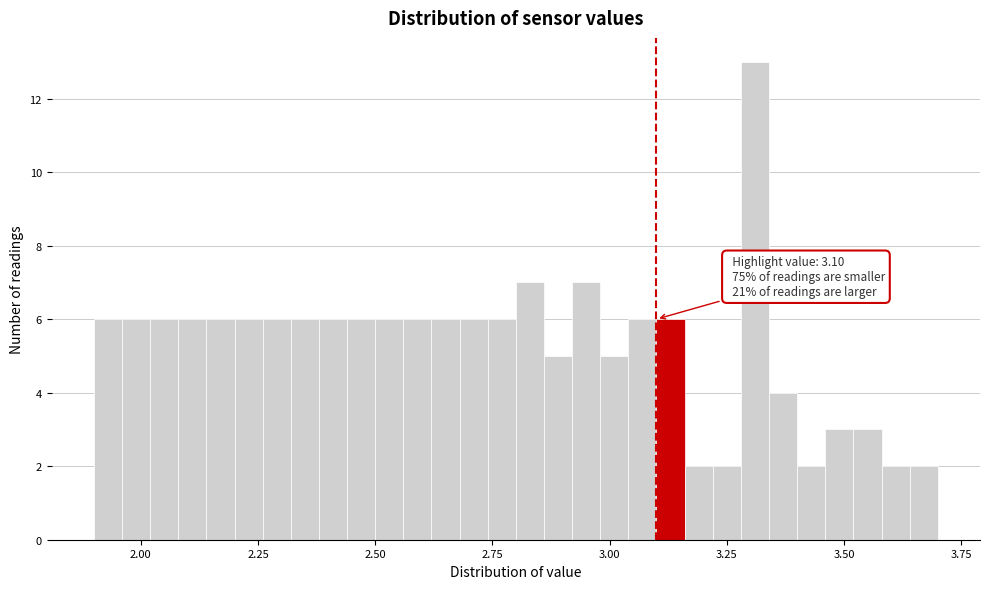

Around what value on the x-axis is the tallest bar? Give the approximate position of its centre, as read against the axis.

3.30